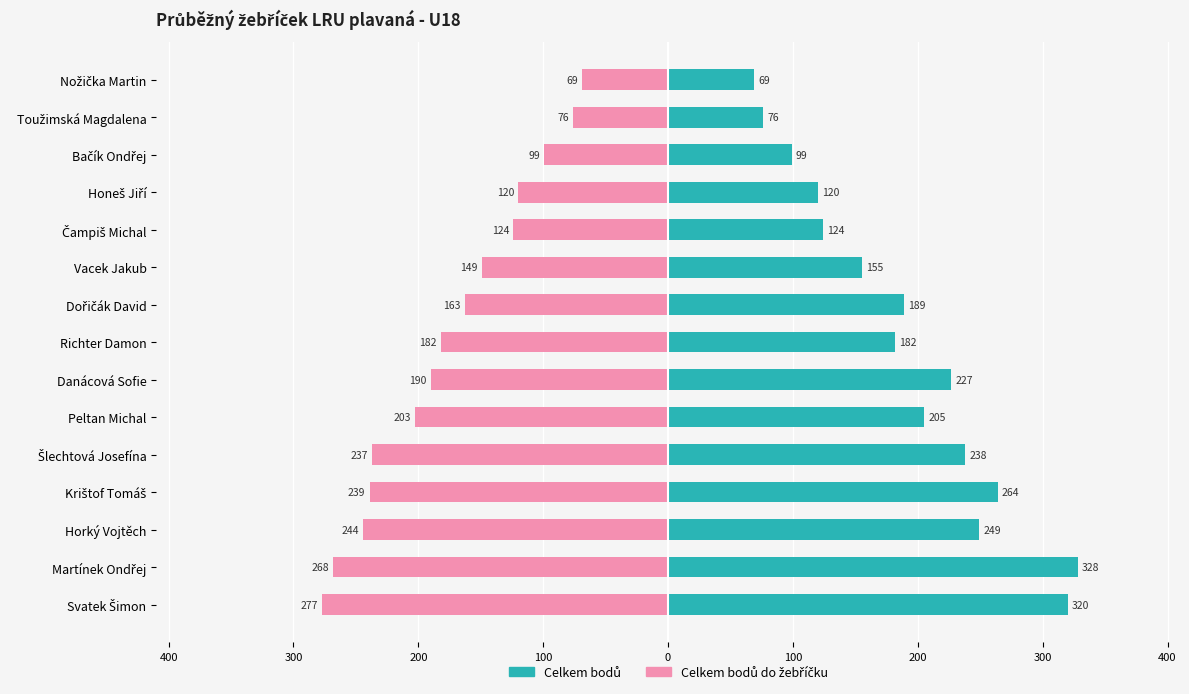

How many data points in Celkem bodů do žebříčku are less than -182?

7